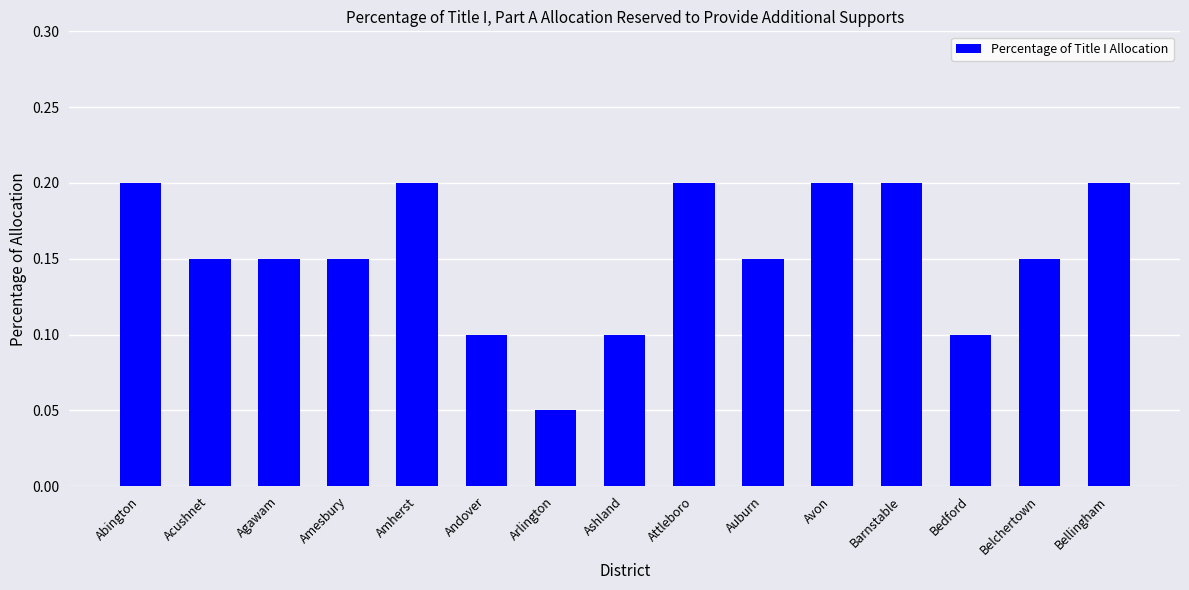

Count the values in the range 0 to 1.

15